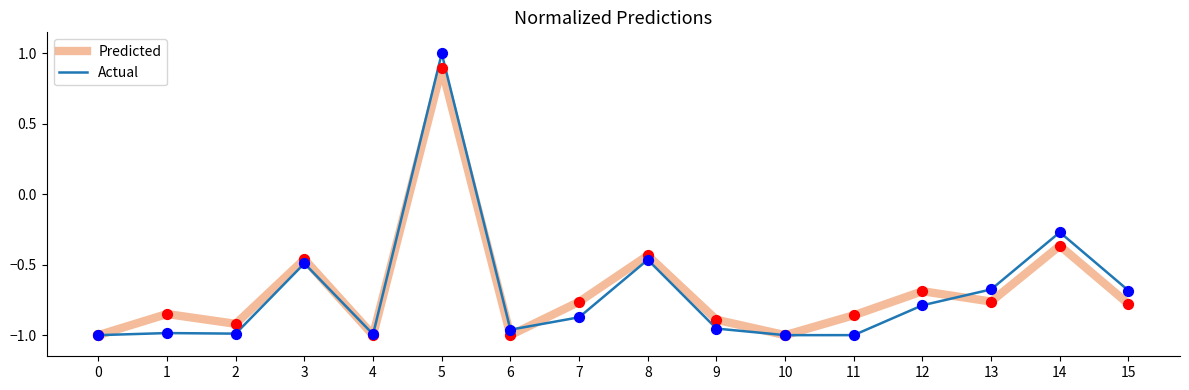

At which category is the sum across all series the highest?

5